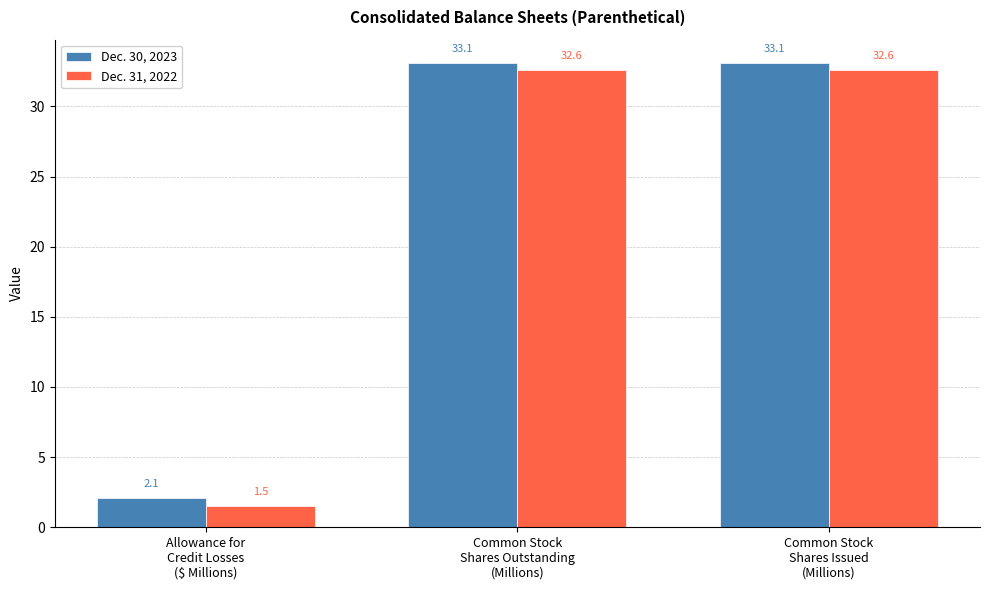

What is the total value across all series at Common Stock
Shares Outstanding
(Millions)?

65.7